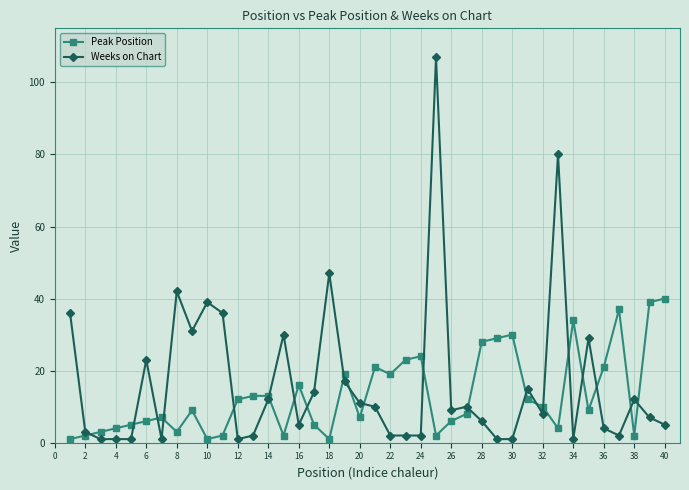

What are all the series names shown in the legend?

Peak Position, Weeks on Chart